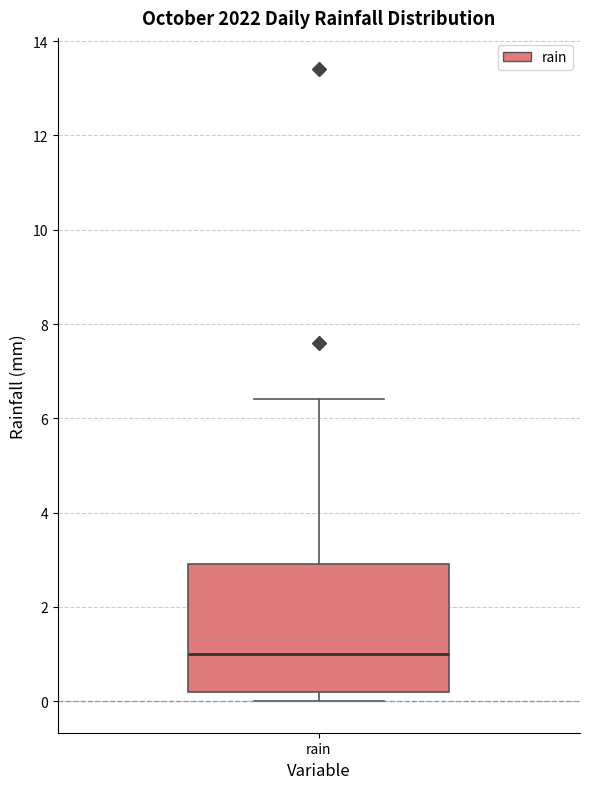

Where is the upper edge of the box for rain on the y-axis? The values are not printed on the chart, so give them approximately, as read against the axis.

3.0